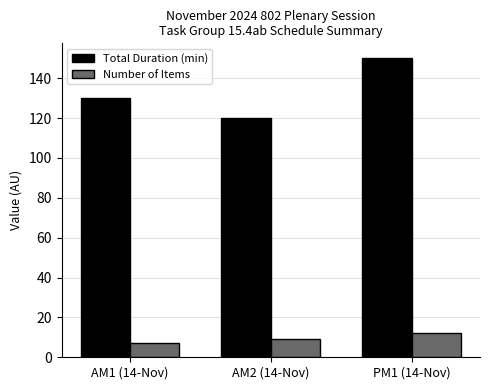

What is the approximate value of Number of Items at PM1 (14-Nov)?

12